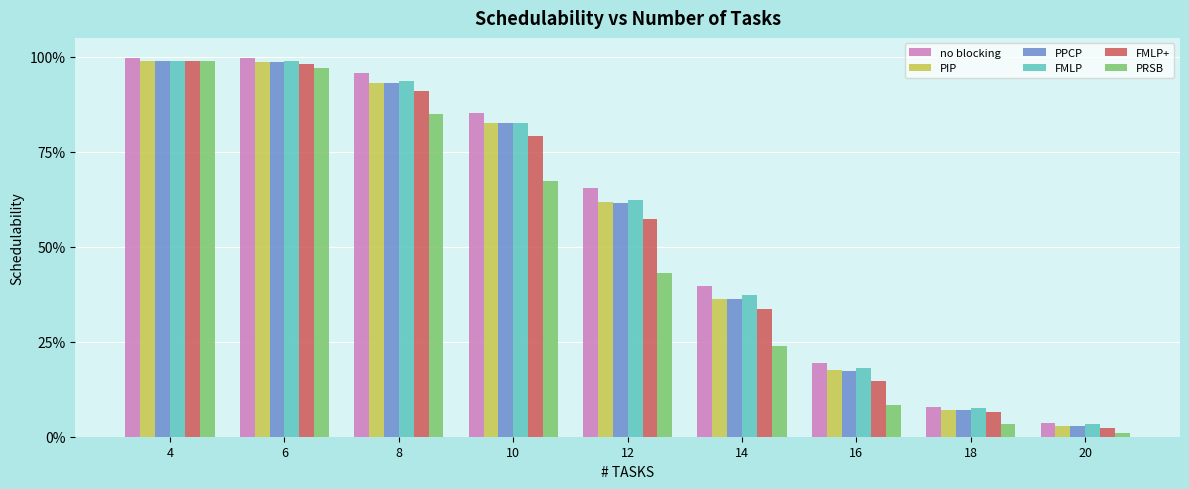

What is the approximate value of PRSB at 4?

1.0